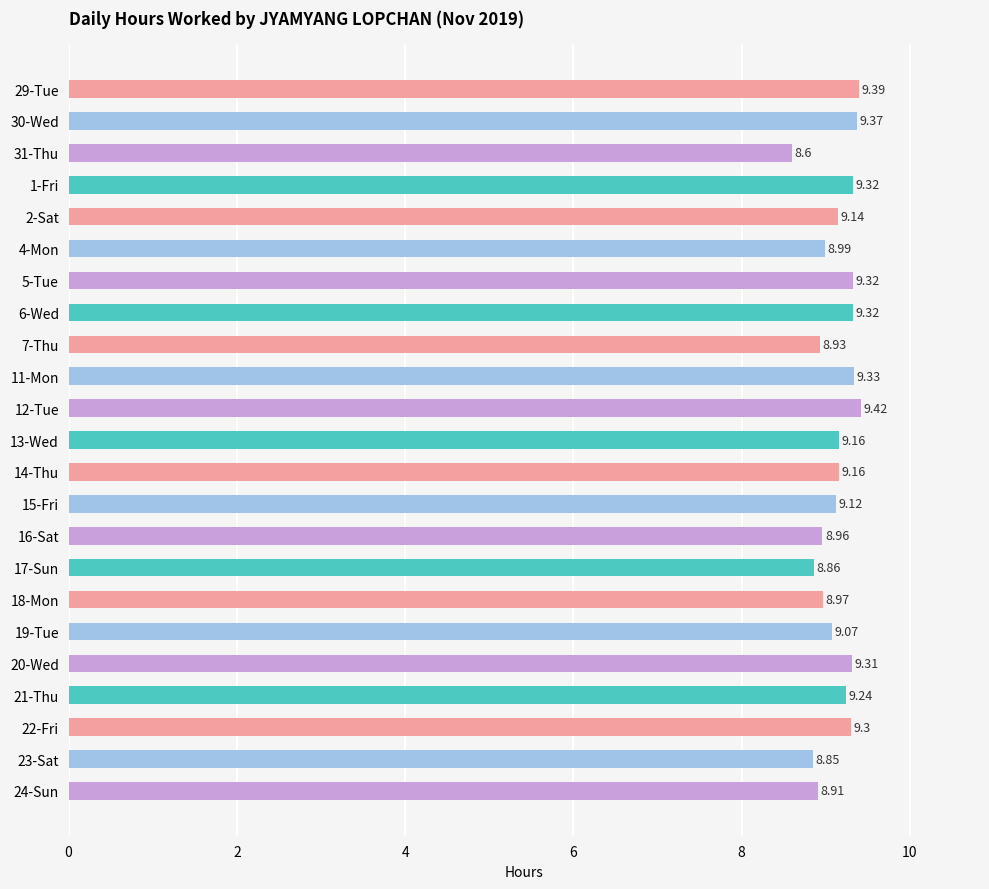

What is the ratio of the value at 5-Tue to the value at 12-Tue?

1.0